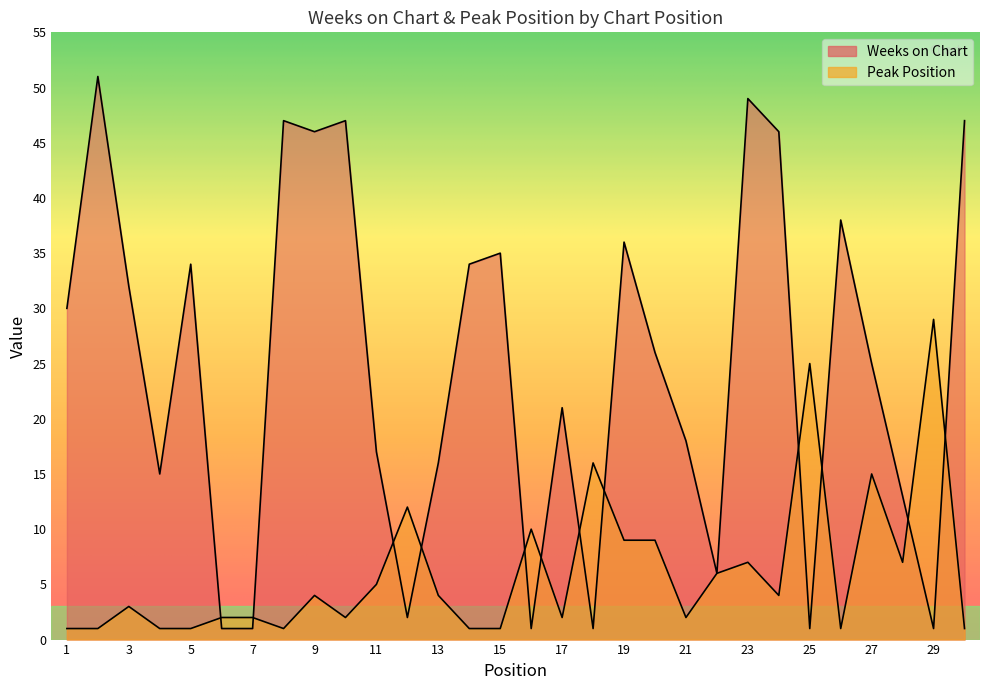

Reading left to right, transcribe all the data shown in this chart.

Weeks on Chart: 1=30	2=51	3=32	4=15	5=34	6=1	7=1	8=47	9=46	10=47	11=17	12=2	13=16	14=34	15=35	16=1	17=21	18=1	19=36	20=26	21=18	22=6	23=49	24=46	25=1	26=38	27=25	28=13	29=1	30=47
Peak Position: 1=1	2=1	3=3	4=1	5=1	6=2	7=2	8=1	9=4	10=2	11=5	12=12	13=4	14=1	15=1	16=10	17=2	18=16	19=9	20=9	21=2	22=6	23=7	24=4	25=25	26=1	27=15	28=7	29=29	30=1